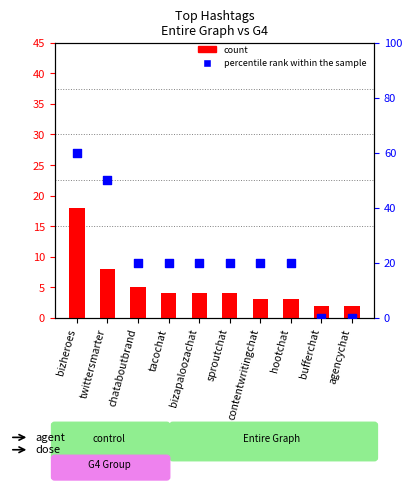

At how many categories does at least one series exceed 6?

8